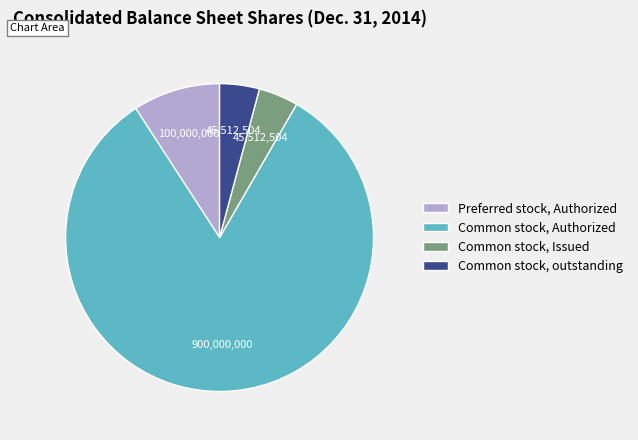

Do Common stock, outstanding and Common stock, Authorized together represent more than half of the pie?

Yes